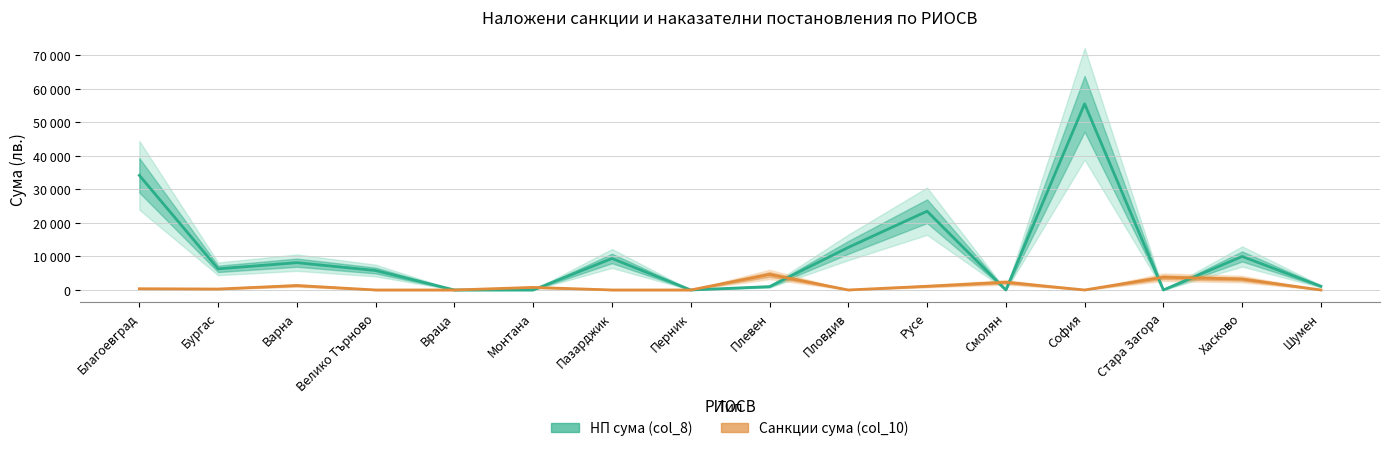

Reading left to right, what are all the values shown in this chart?

НП сума (col_8): Благоевград=34200.0	Бургас=6300.0	Варна=8150.0	Велико Търново=5800.0	Враца=0.0	Монтана=0.0	Пазарджик=9400.0	Перник=0.0	Плевен=1000.0	Пловдив=12700.0	Русе=23500.0	Смолян=0.0	София=55521.0	Стара Загора=0.0	Хасково=10000.0	Шумен=1100.0
Санкции сума (col_10): Благоевград=372.0	Бургас=283.0	Варна=1334.0	Велико Търново=0.0	Враца=0.0	Монтана=770.4	Пазарджик=0.0	Перник=0.0	Плевен=4637.0	Пловдив=0.0	Русе=1115.0	Смолян=2307.0	София=0.0	Стара Загора=3812.0	Хасково=3249.0	Шумен=0.0